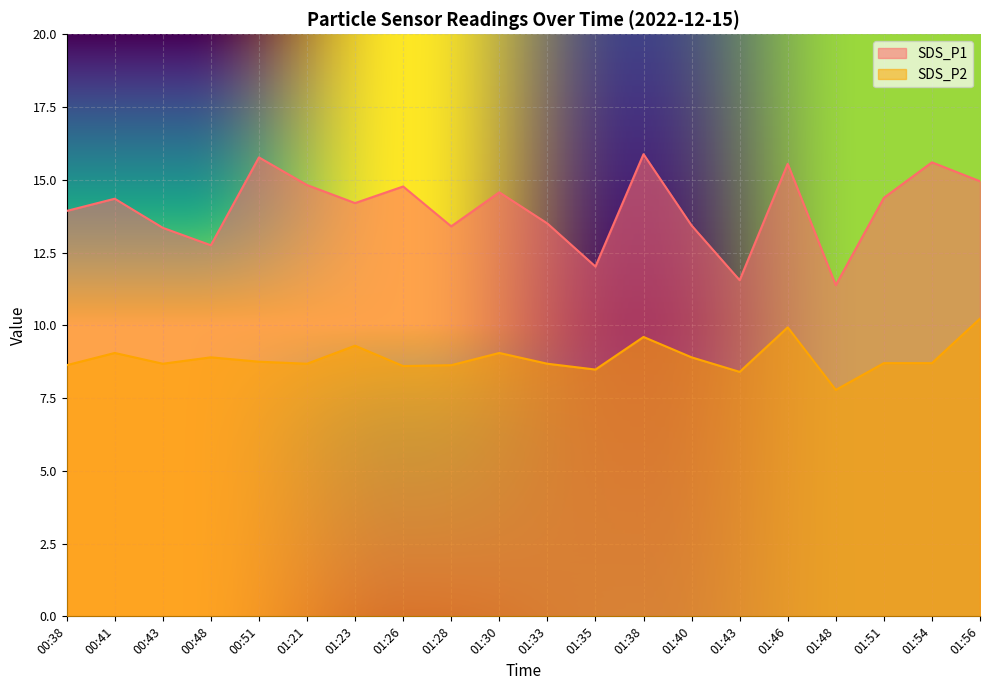

What is the sum of all SDS_P2 values?

177.7